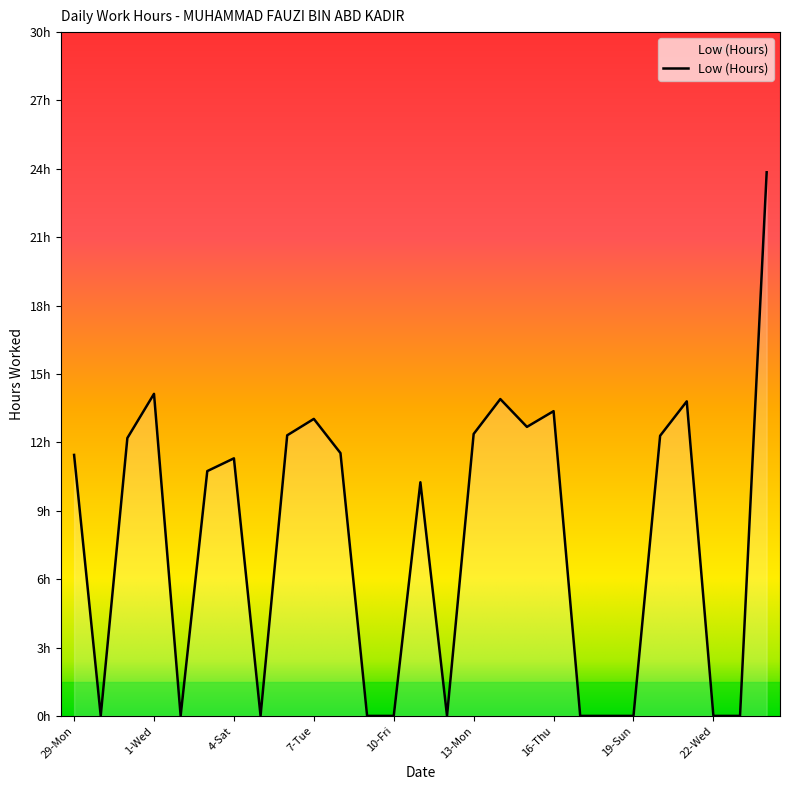

Is this an area chart (filled region under the line)?

Yes